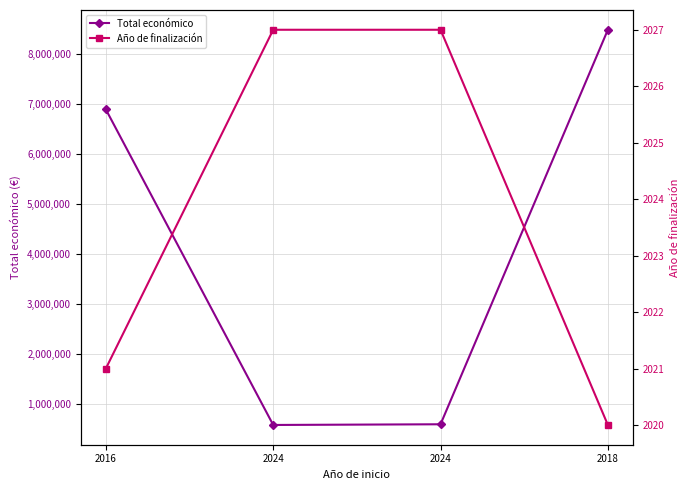

Reading left to right, extract all data points from this chart.

Total económico: 6891265	585460	599211	8484999
Año de finalización: 2021	2027	2027	2020